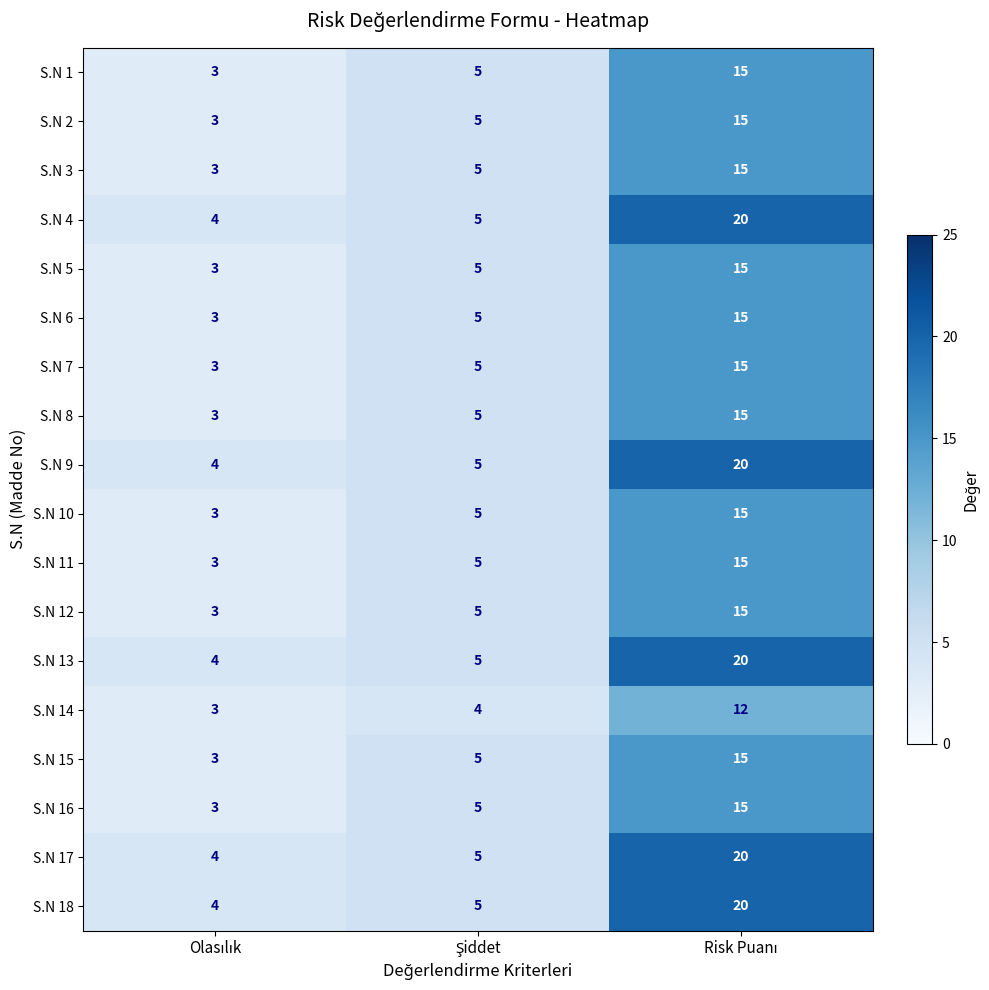

Count the S.N 8 values in the range 3 to 15.

3